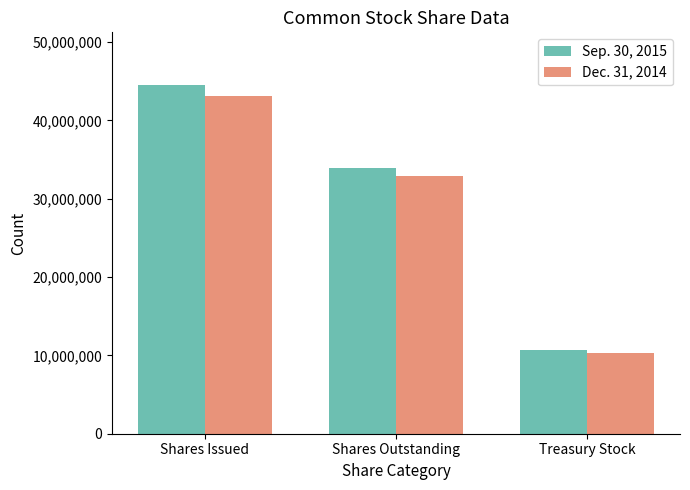

Is the value of Dec. 31, 2014 at Shares Outstanding greater than the value of Sep. 30, 2015 at Treasury Stock?

Yes